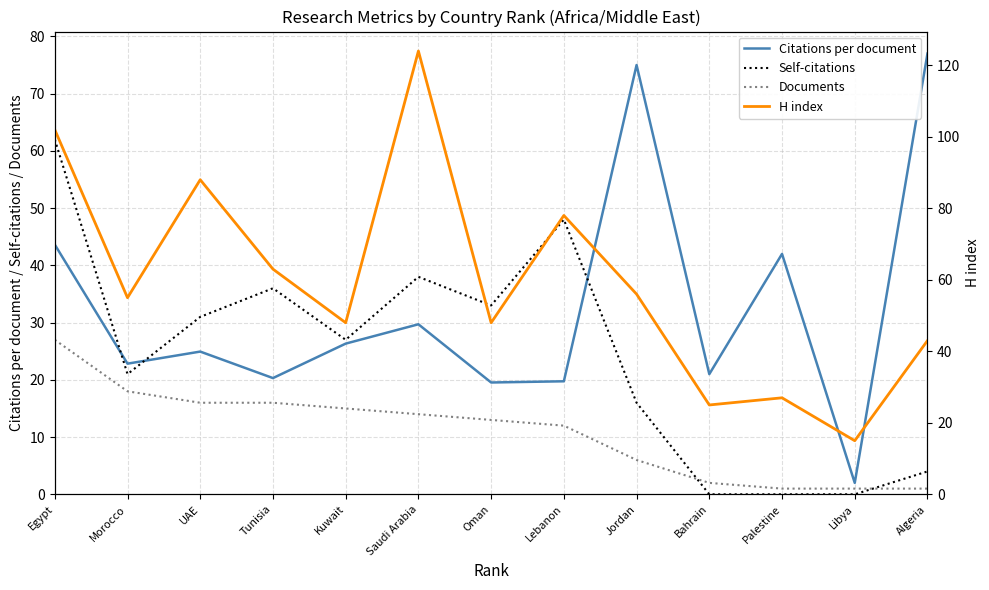

The value of Documents at Palestine is 1.0. True or false?

True